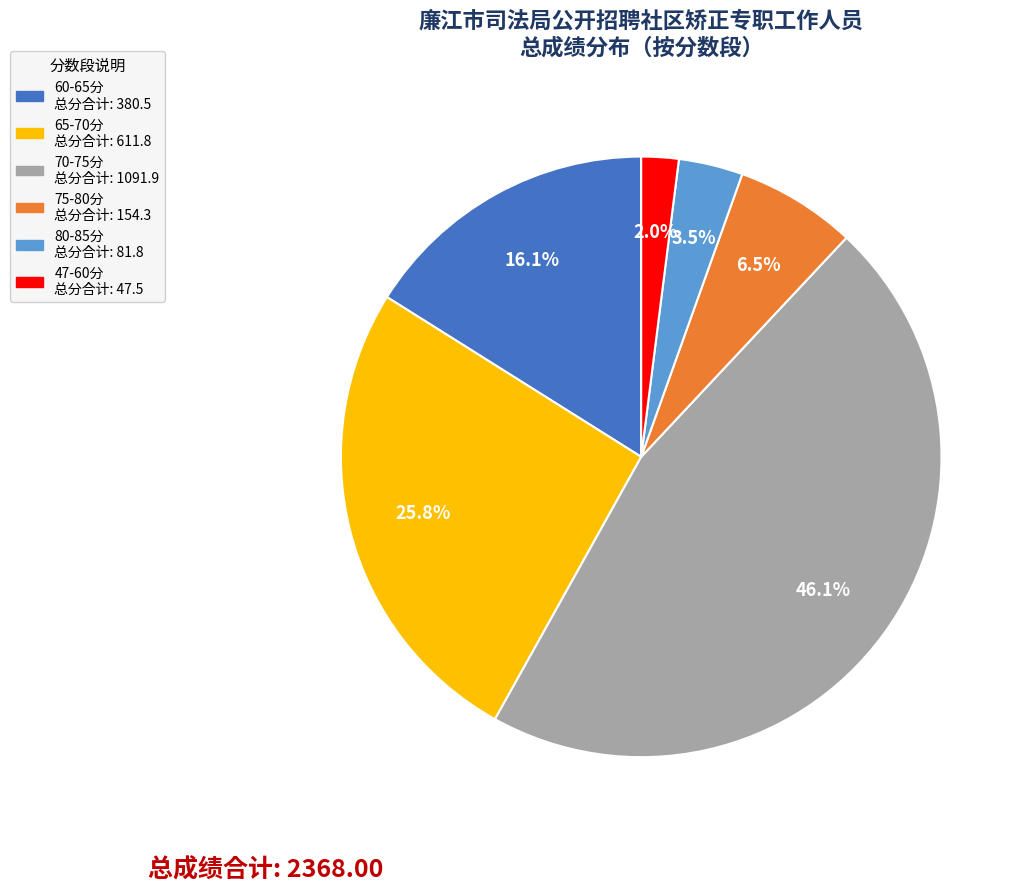

Is there a majority slice in this chart?

No